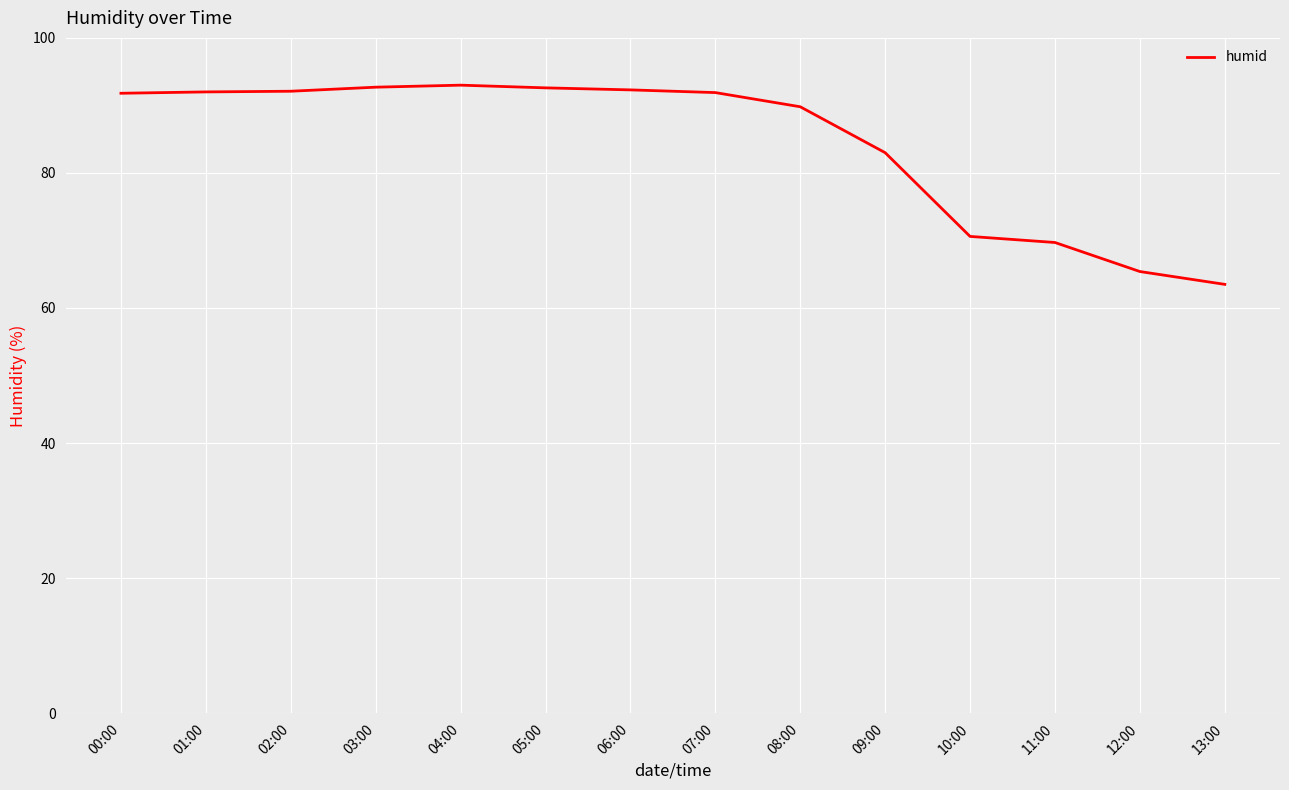

What is the sum of all values?

1180.4